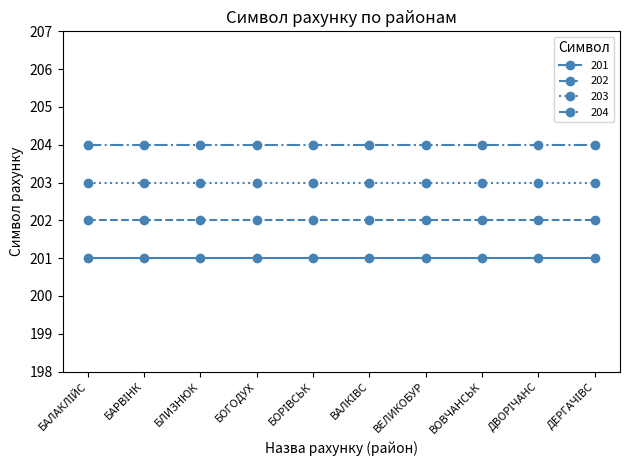

True or false: 201 and 203 cross at least once.

False